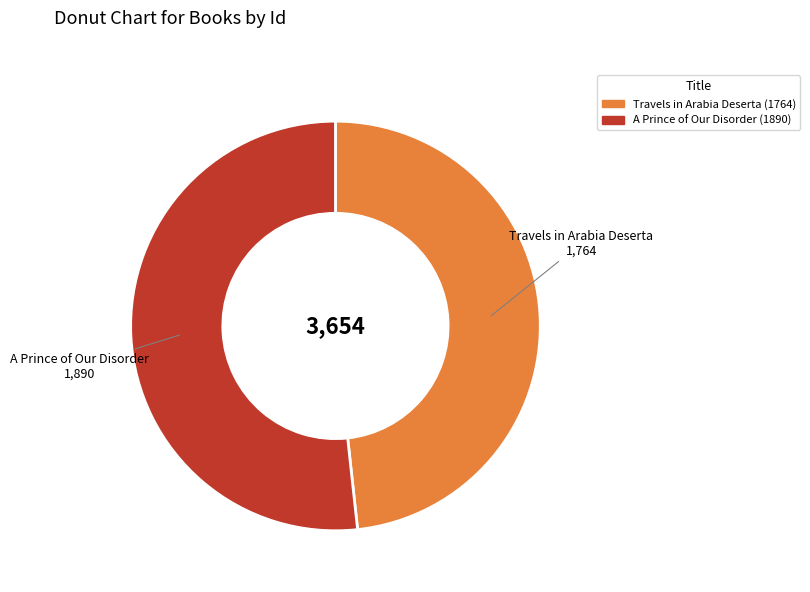

Which has a higher value, A Prince of Our Disorder or Travels in Arabia Deserta?

A Prince of Our Disorder